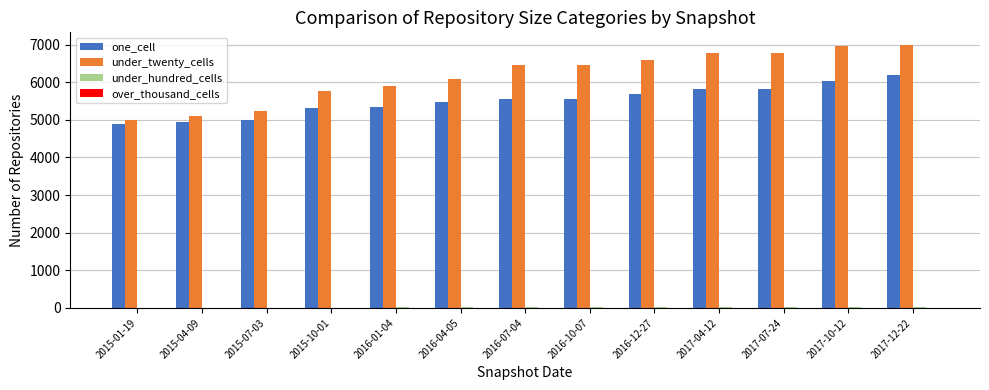

What is the total value across all series at 2016-07-04?

12016